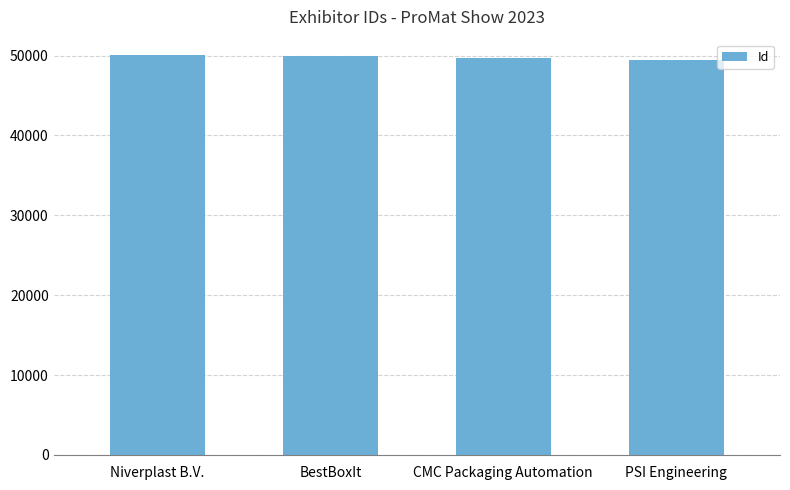

What is the sum of the values at CMC Packaging Automation and Niverplast B.V.?

99791